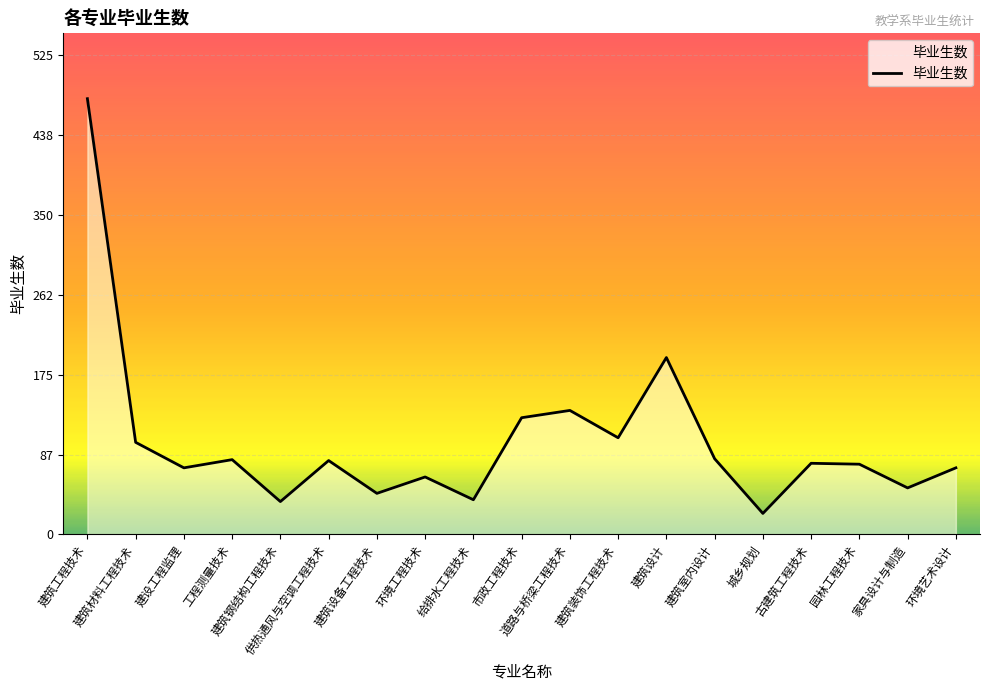

How many lines are shown in the chart?

1